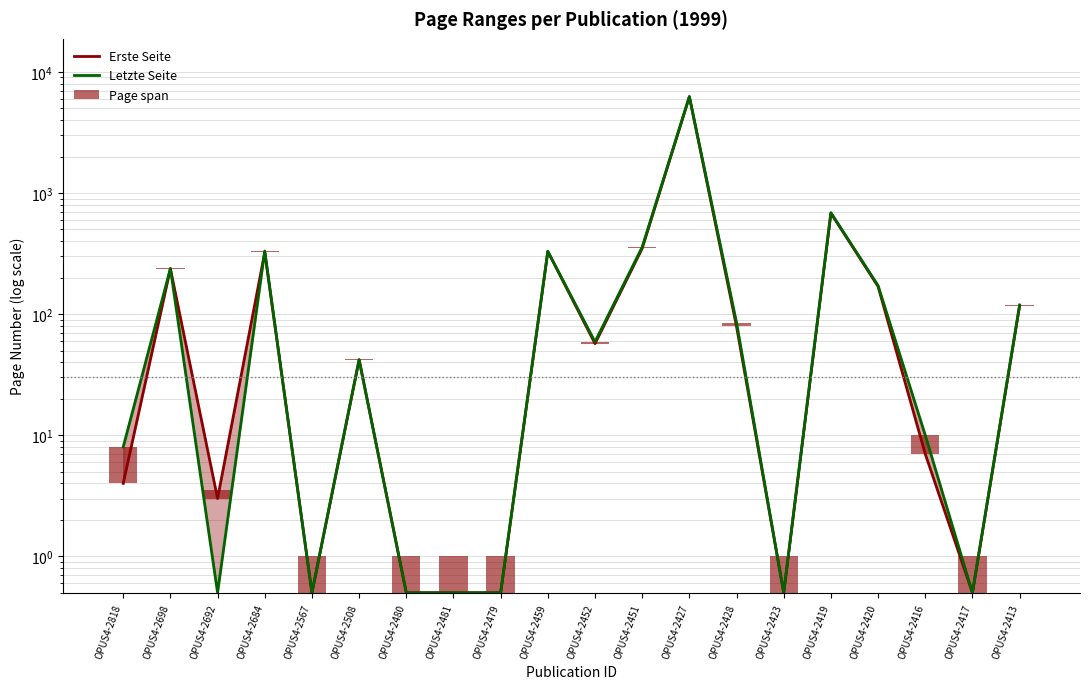

What is the average value of the Page span series?

2.8